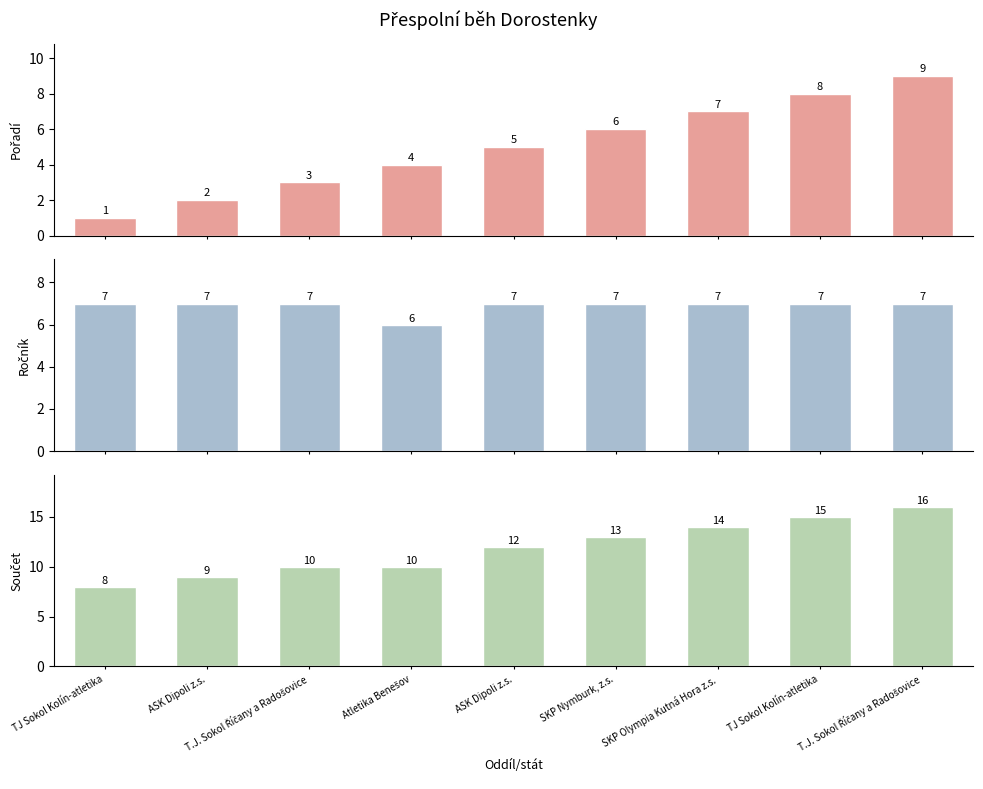

What is the difference between the second highest and second lowest values in the Pořadí series?

6